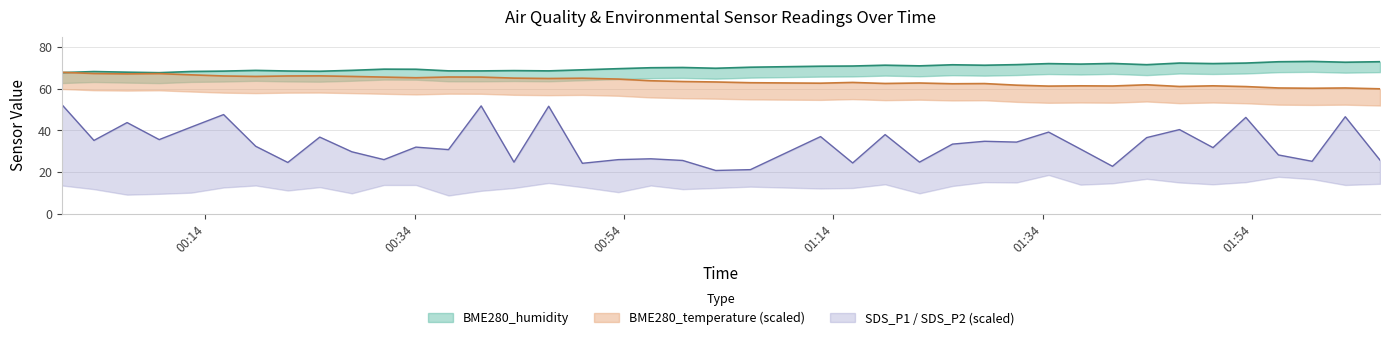

What is the smallest value displayed?

20.8